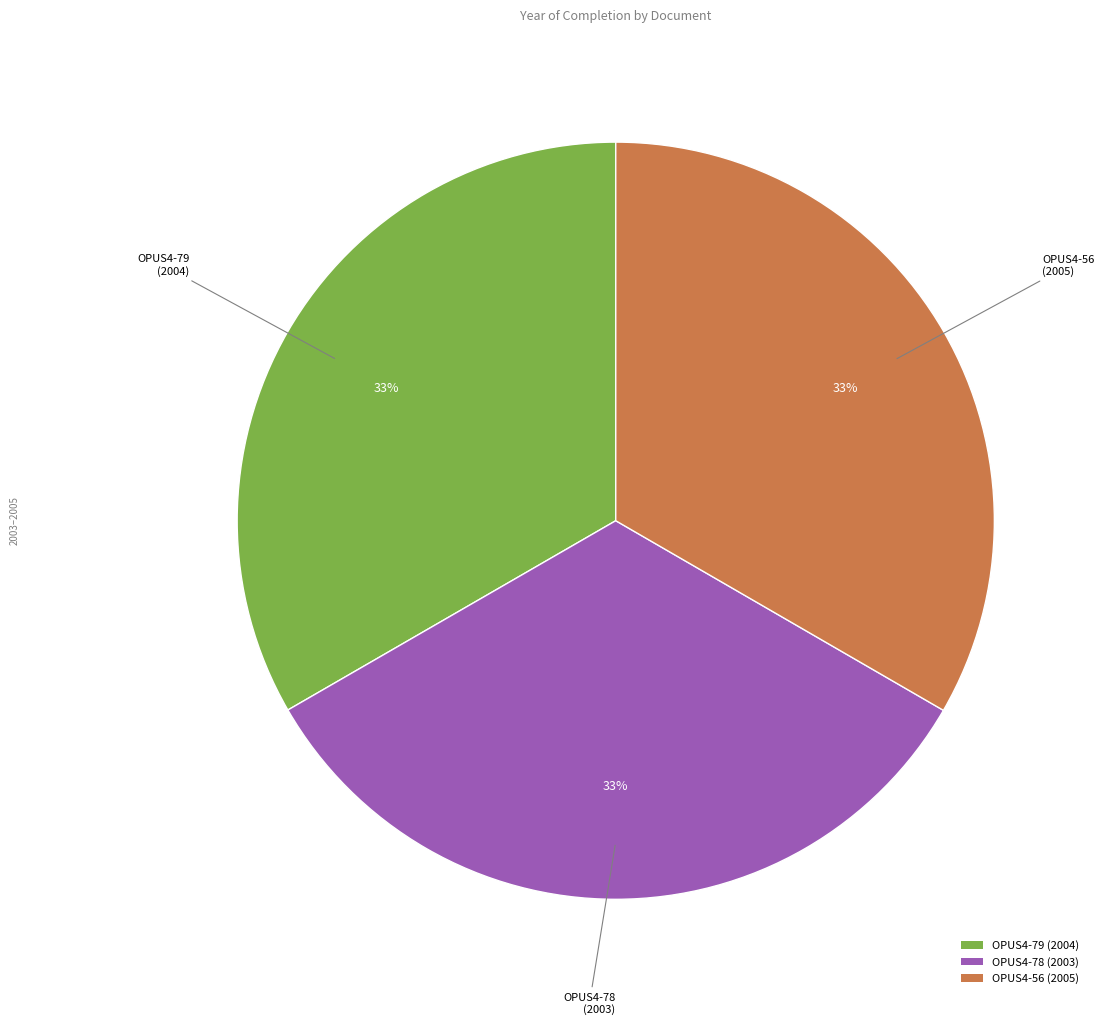

Is there any slice that represents more than half of the pie?

No